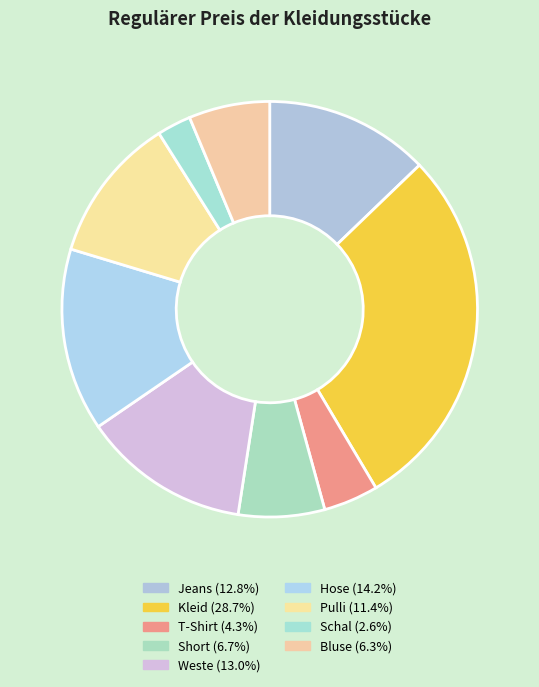

How many slices are in this pie chart?

9